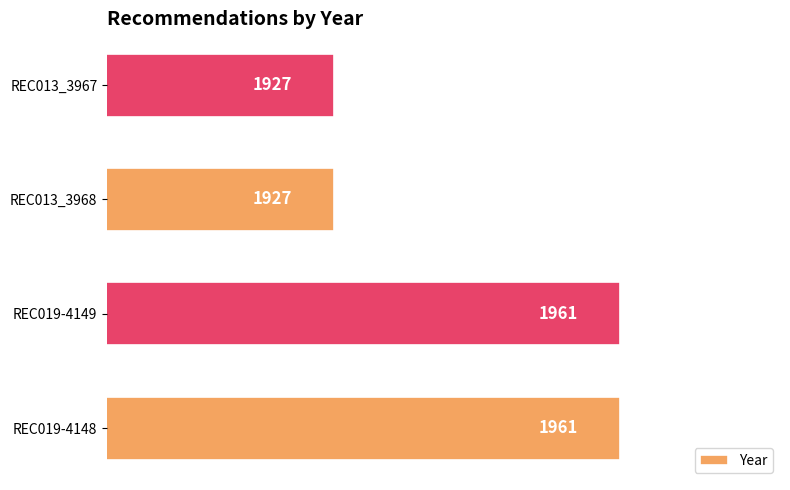

How many values are between 1927 and 1961?

4